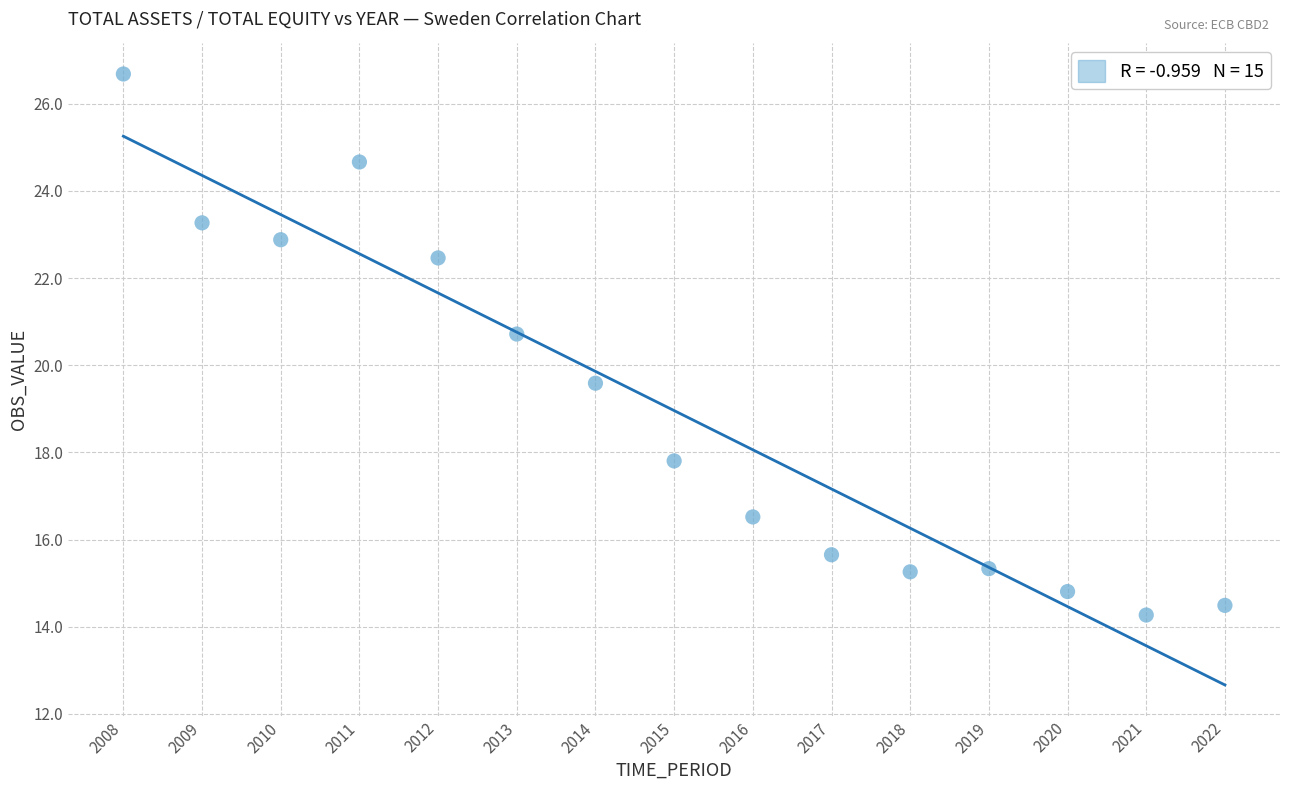

What is the range of Y values (max minus min)?

12.4